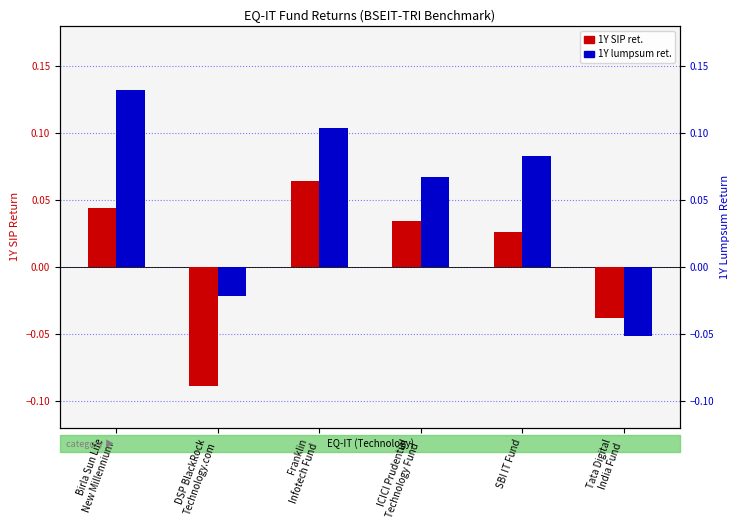

True or false: 1Y lumpsum ret. has a value of 0.1 at Birla Sun Life
New Millennium.

True